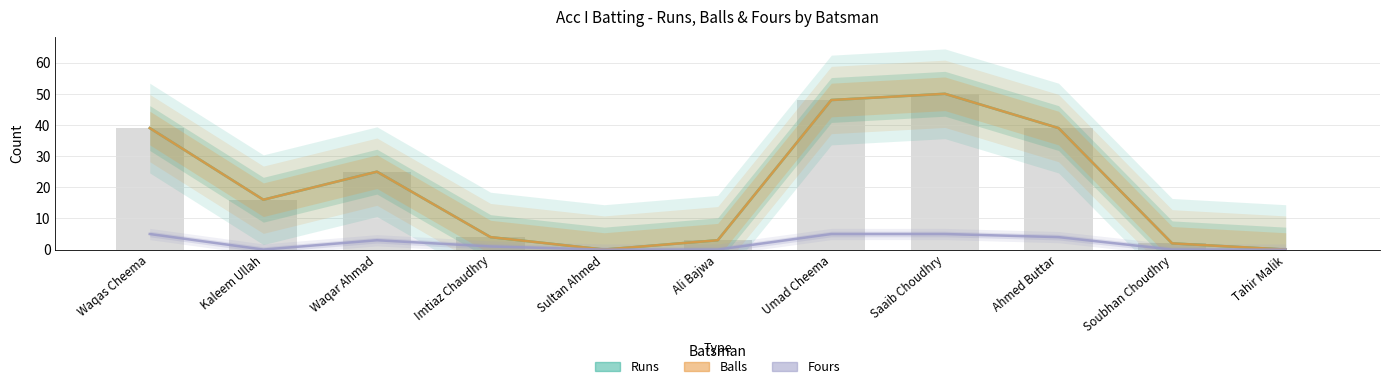

Read the Runs value at Soubhan Choudhry.

2